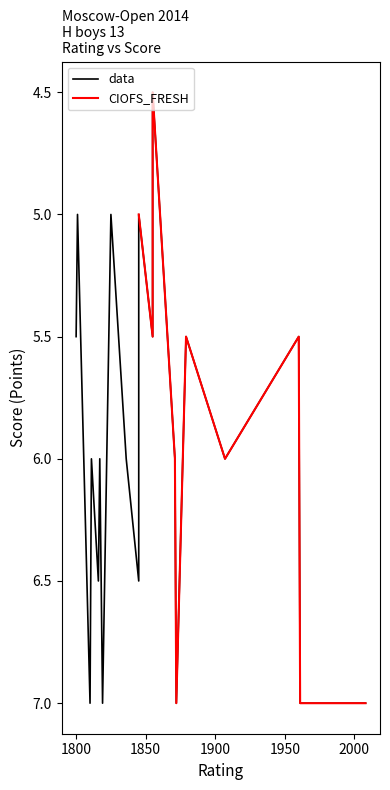

Where is the first local minimum?

3